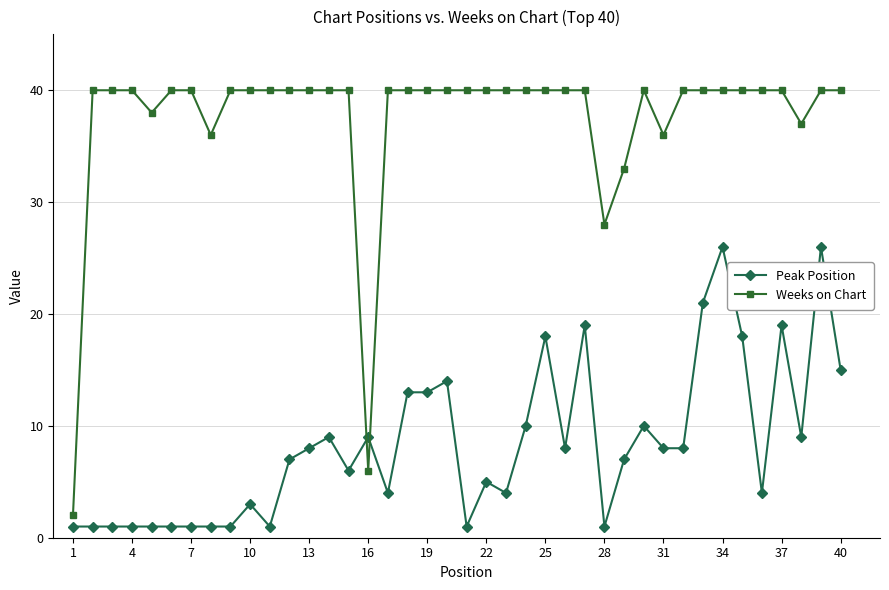

What is the average value of the Weeks on Chart series?

37